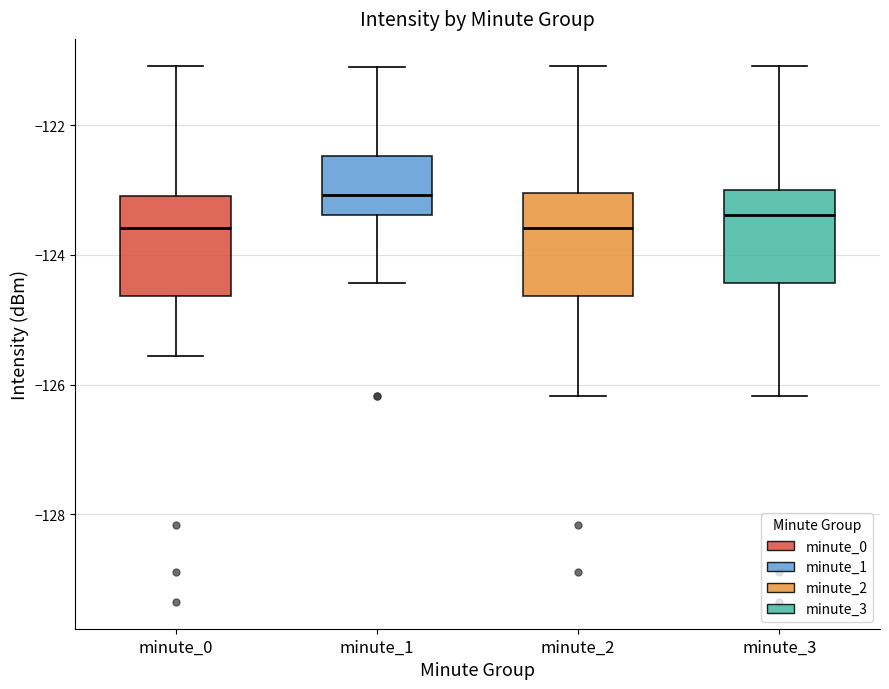

Reading left to right, transcribe this box plot: for each box, give where its median line is, the range the box spans, and where its two whiskers end, as read against the y-axis. The values are not printed on the chart, so give them approximately, as read against the axis.

minute_0: median -123.6, box -124.6 to -123.0, whiskers -125.6 to -121.0
minute_1: median -123.0, box -123.4 to -122.4, whiskers -124.4 to -121.0
minute_2: median -123.6, box -124.6 to -123.0, whiskers -126.2 to -121.0
minute_3: median -123.4, box -124.4 to -123.0, whiskers -126.2 to -121.0